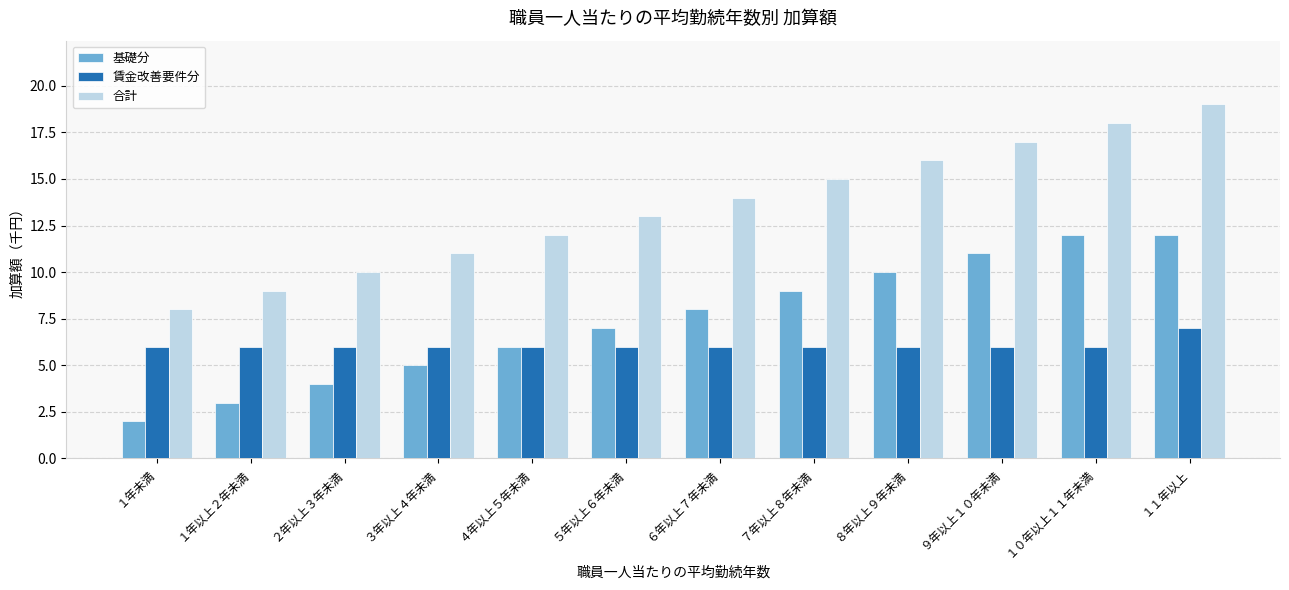

At which category does the chart reach its minimum across all series?

１年未満